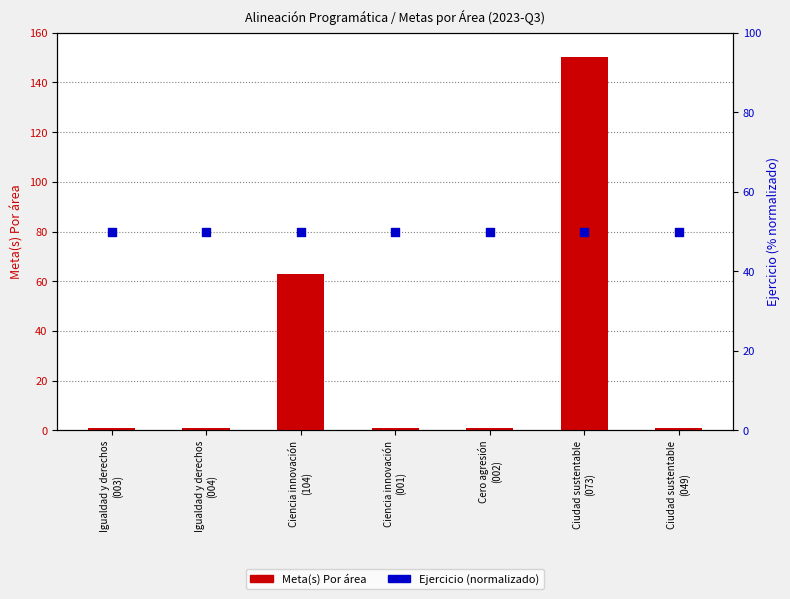

What are all the series names shown in the legend?

Meta(s) Por área, Ejercicio (normalizado)